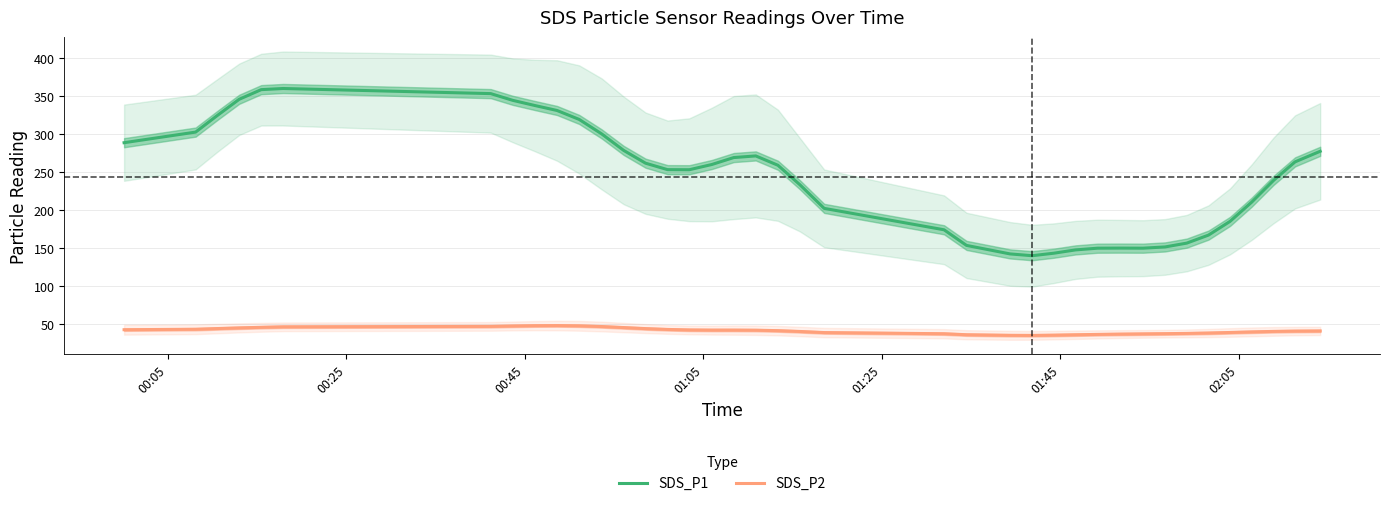

What is the lowest value of the SDS_P2 series?

35.5